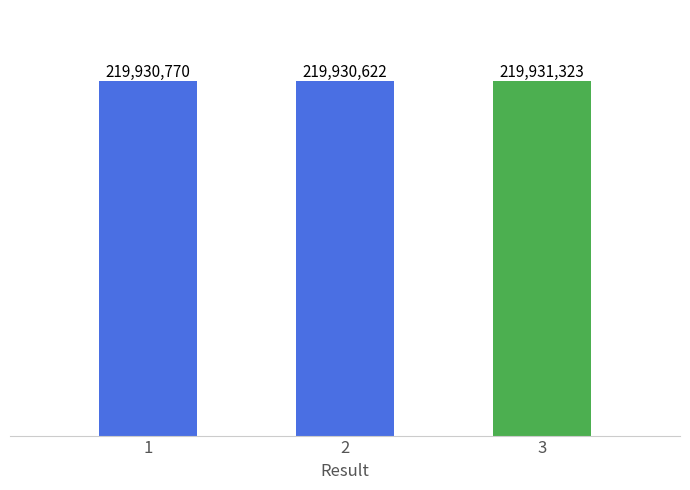

List the labels in order of value, largest first.

3, 1, 2